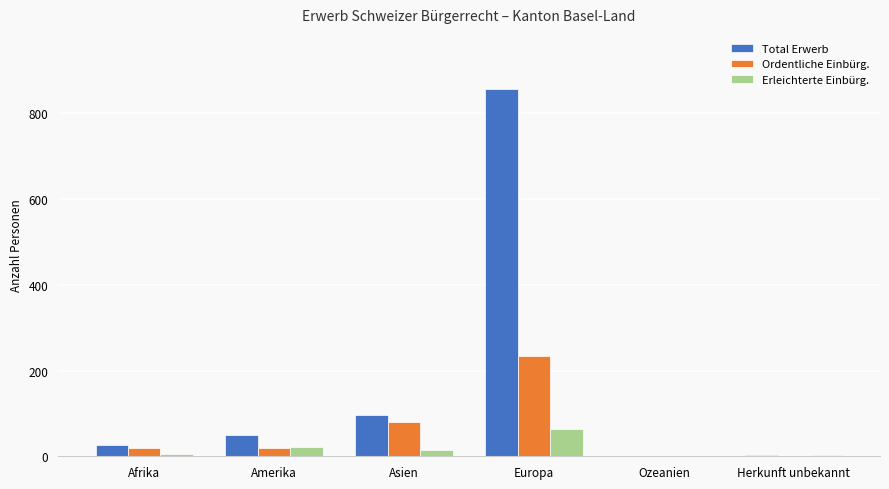

Which series changed the most between Afrika and Europa?

Total Erwerb